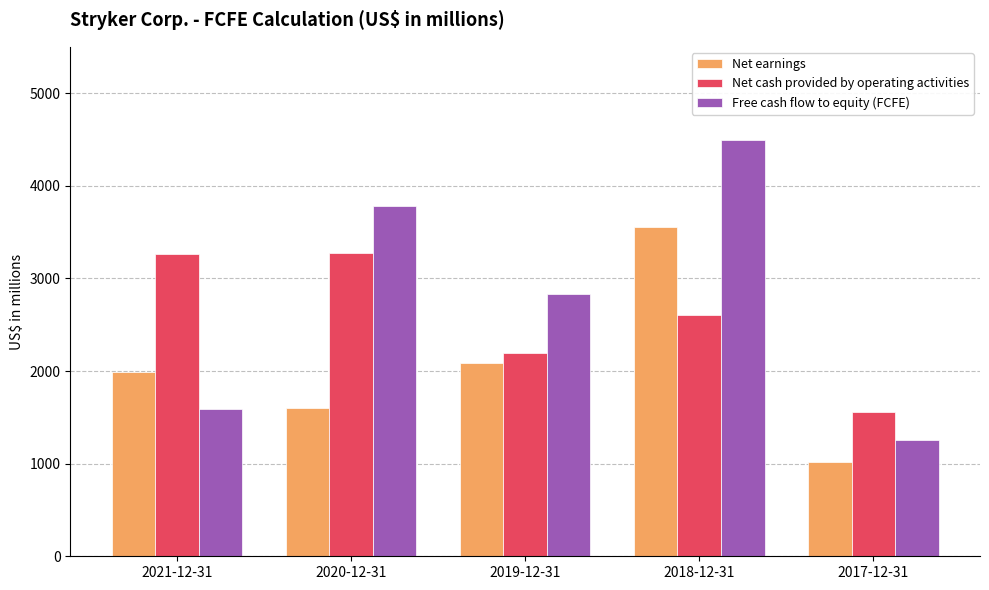

What is the smallest value displayed?

1020